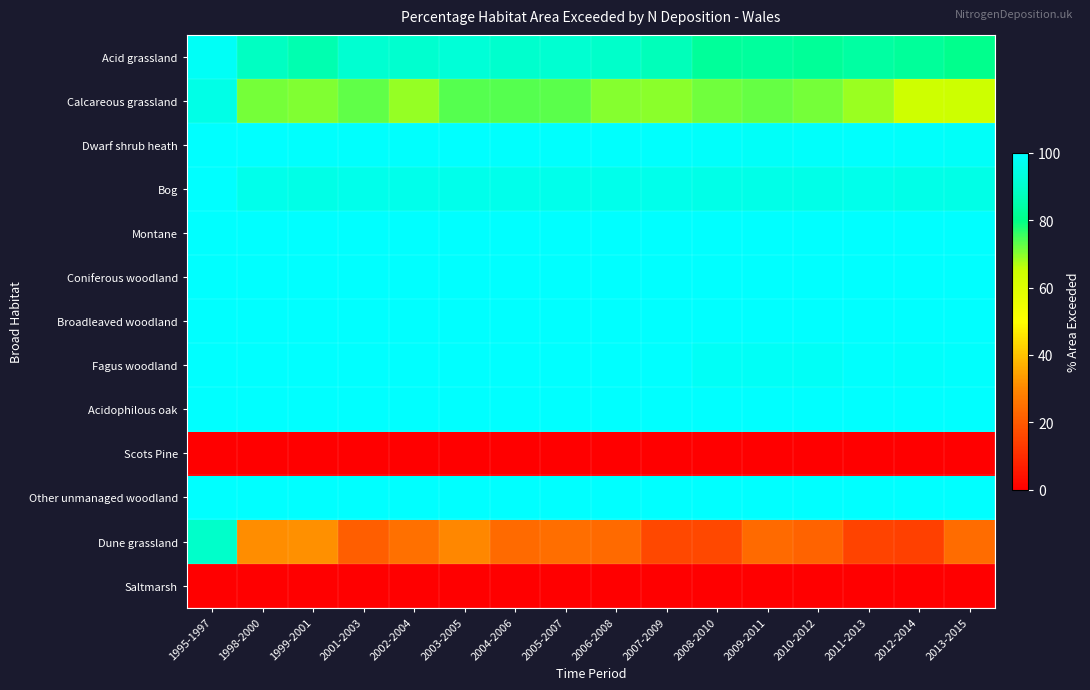

Rank the series by their maximum value, from highest to lowest.

Bog, Montane, Coniferous woodland, Broadleaved woodland, Fagus woodland, Acidophilous oak, Other unmanaged woodland, Dwarf shrub heath, Acid grassland, Calcareous grassland, Dune grassland, Saltmarsh, Scots Pine